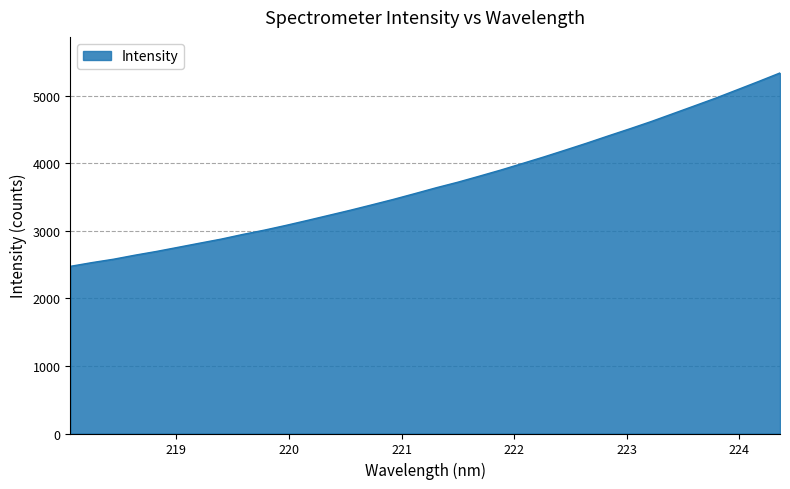

How many values exceed 3636?

17